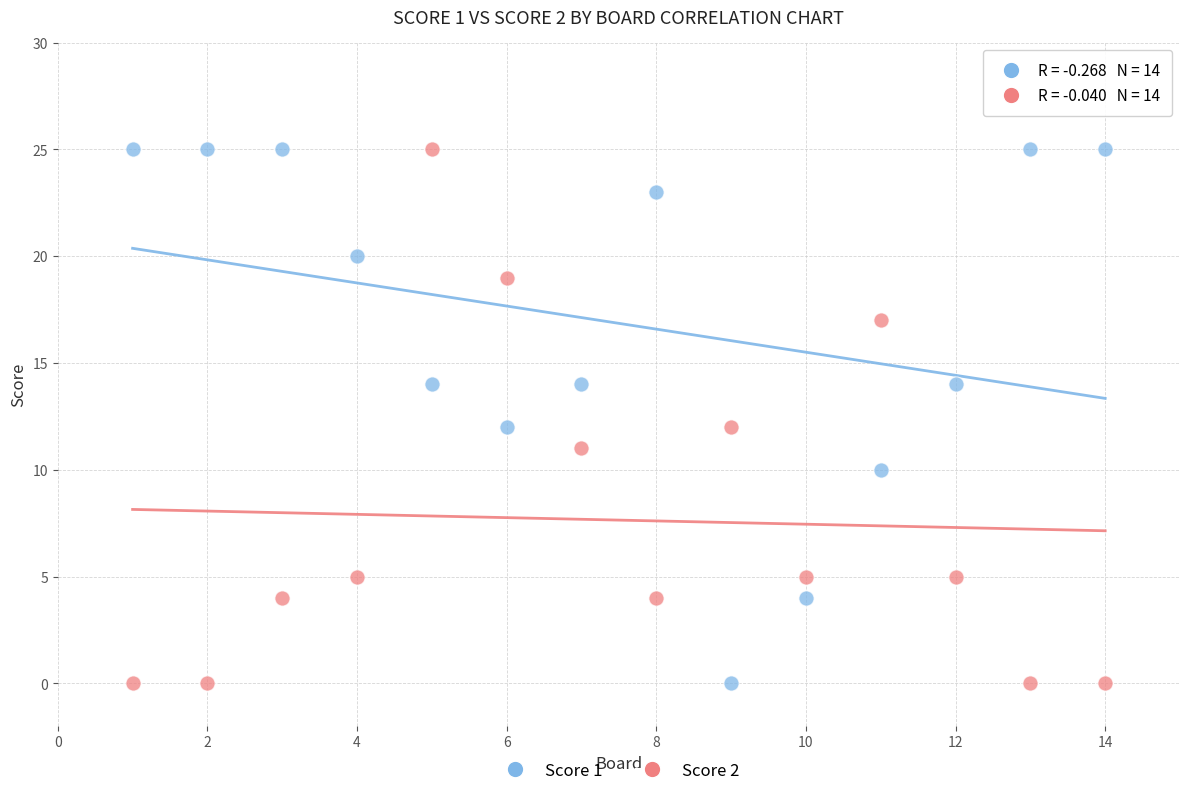

What is the X range (max minus min) for the scatter plot?

13